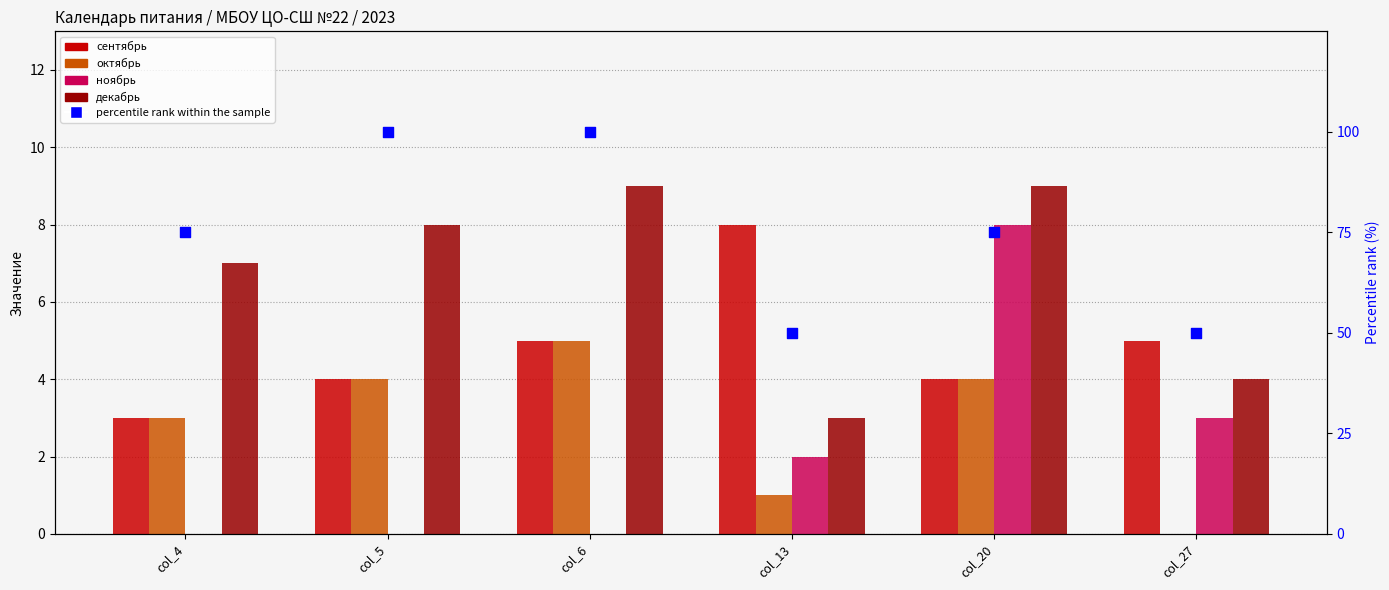

Which series reaches the maximum Y coordinate?

percentile rank within the sample